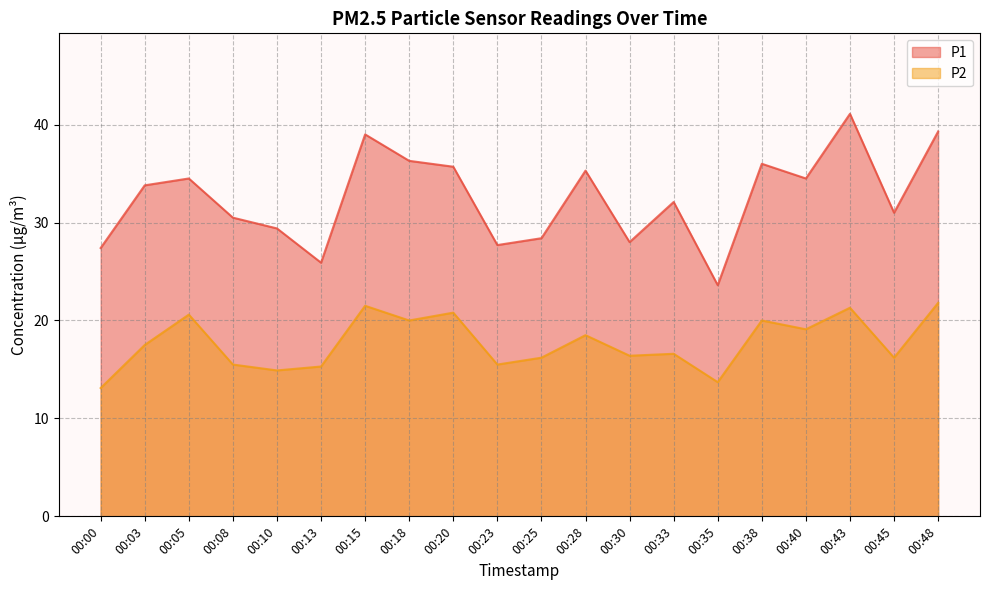

What is the maximum value shown in the chart?

41.1